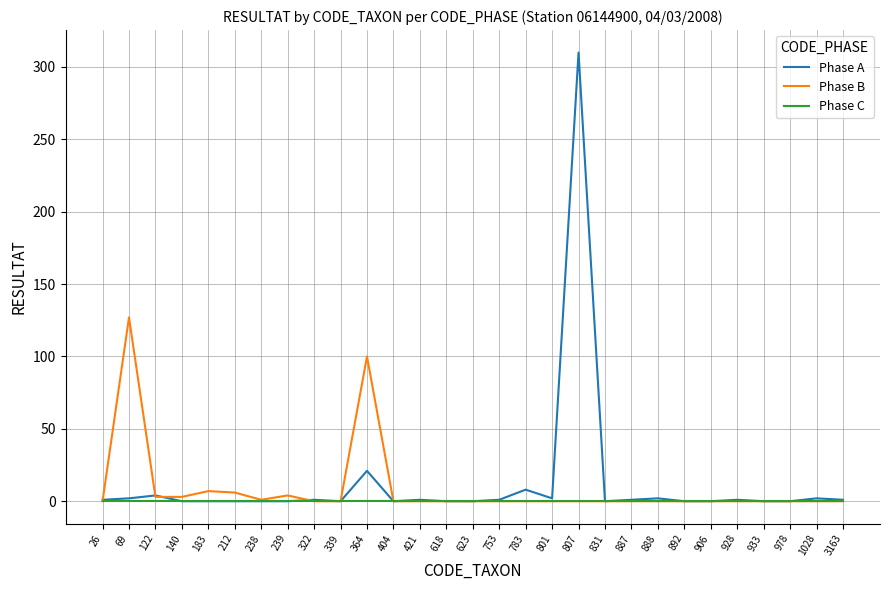

The Phase C series shows 0 at 623. True or false?

True